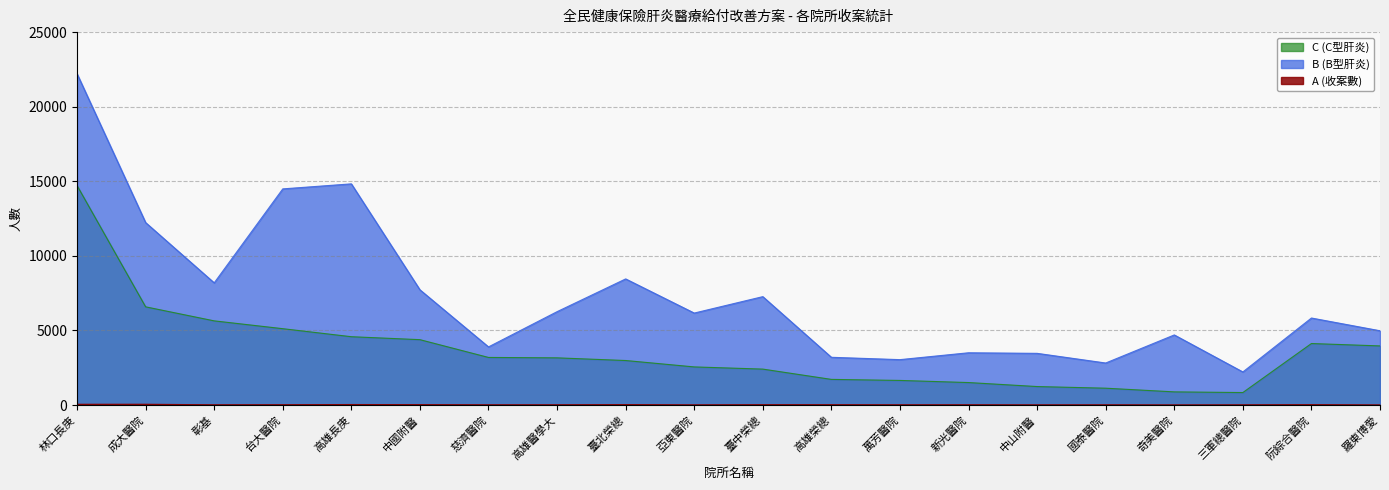

True or false: B (B型肝炎) has a value of 4900 at 國泰醫院.

False